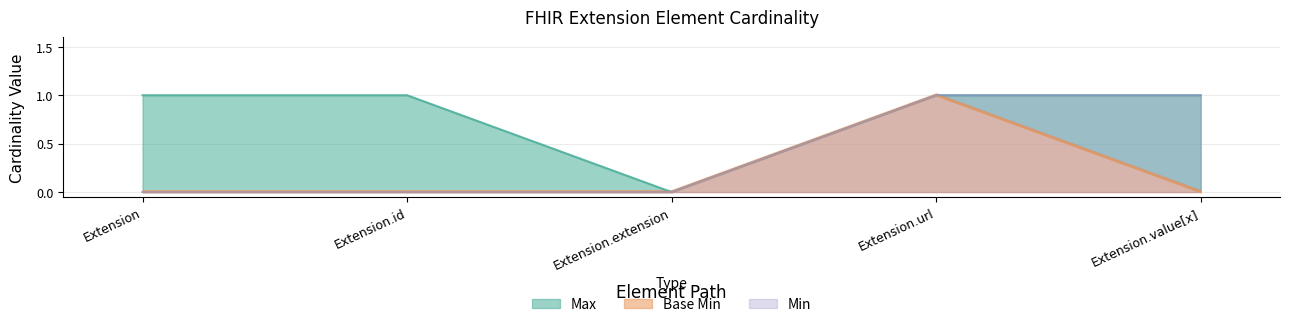

Which label corresponds to the smallest value in the chart?

Extension.extension